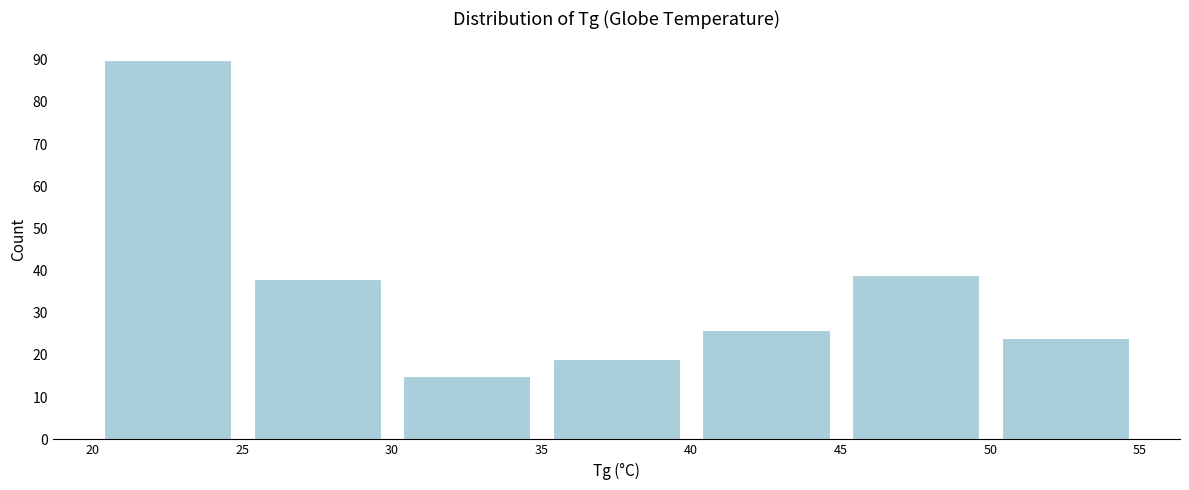

Reading left to right, list every bar in this chart as the range it spans on the x-axis followed by its height. The values are not printed on the chart, so give them approximately, as read against the axis.

20 to 25: 90
25 to 30: 38
30 to 35: 15
35 to 40: 19
40 to 45: 26
45 to 50: 39
50 to 55: 24